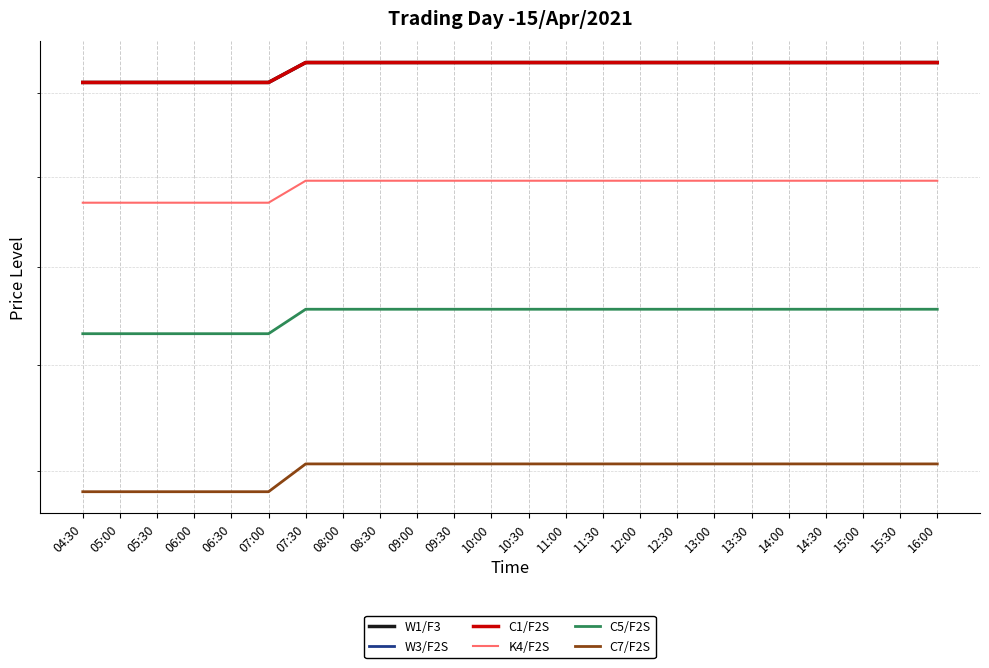

Reading left to right, extract all data points from this chart.

W1/F3: 302.7	302.7	302.7	302.7	302.7	302.7	307.7	307.7	307.7	307.7	307.7	307.7	307.7	307.7	307.7	307.7	307.7	307.7	307.7	307.7	307.7	307.7	307.7	307.7
W3/F2S: 302.7	302.7	302.7	302.7	302.7	302.7	307.7	307.7	307.7	307.7	307.7	307.7	307.7	307.7	307.7	307.7	307.7	307.7	307.7	307.7	307.7	307.7	307.7	307.7
C1/F2S: 302.7	302.7	302.7	302.7	302.7	302.7	307.7	307.7	307.7	307.7	307.7	307.7	307.7	307.7	307.7	307.7	307.7	307.7	307.7	307.7	307.7	307.7	307.7	307.7
K4/F2S: 274.2	274.2	274.2	274.2	274.2	274.2	279.2	279.2	279.2	279.2	279.2	279.2	279.2	279.2	279.2	279.2	279.2	279.2	279.2	279.2	279.2	279.2	279.2	279.2
C5/F2S: 246.2	246.2	246.2	246.2	246.2	246.2	251.2	251.2	251.2	251.2	251.2	251.2	251.2	251.2	251.2	251.2	251.2	251.2	251.2	251.2	251.2	251.2	251.2	251.2
C7/F2S: 216.2	216.2	216.2	216.2	216.2	216.2	221.2	221.2	221.2	221.2	221.2	221.2	221.2	221.2	221.2	221.2	221.2	221.2	221.2	221.2	221.2	221.2	221.2	221.2